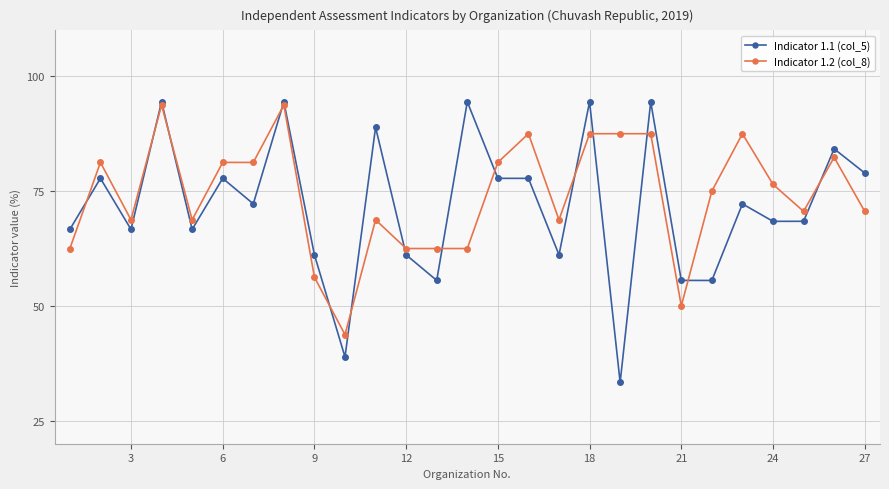

What is the minimum value shown in the chart?

33.3